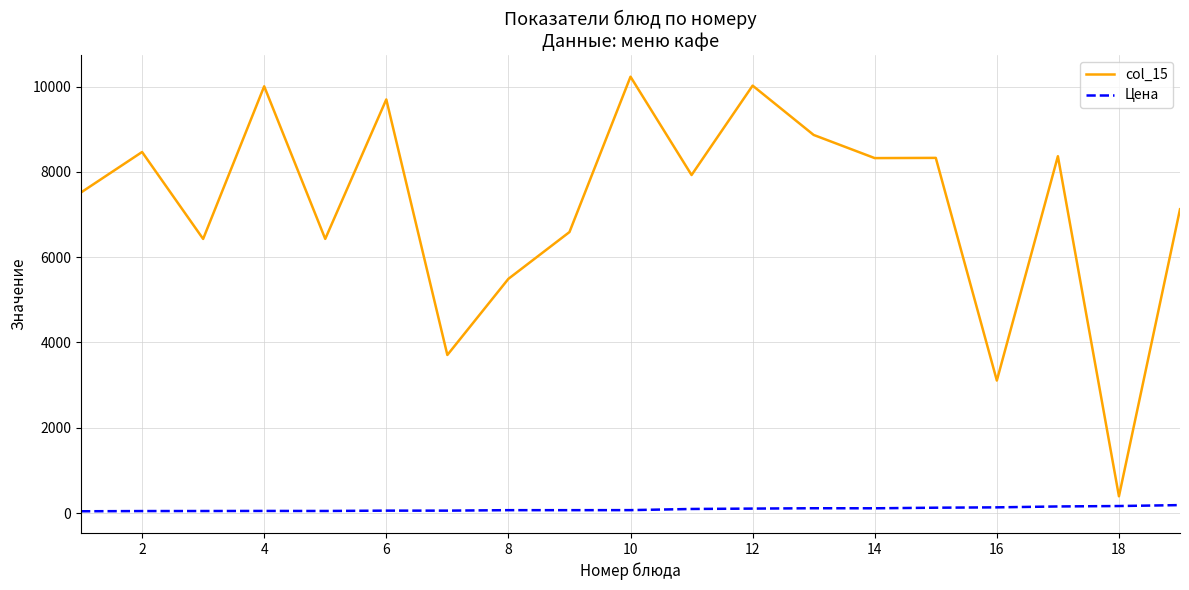

List the series in order of their peak value, lowest first.

Цена, col_15